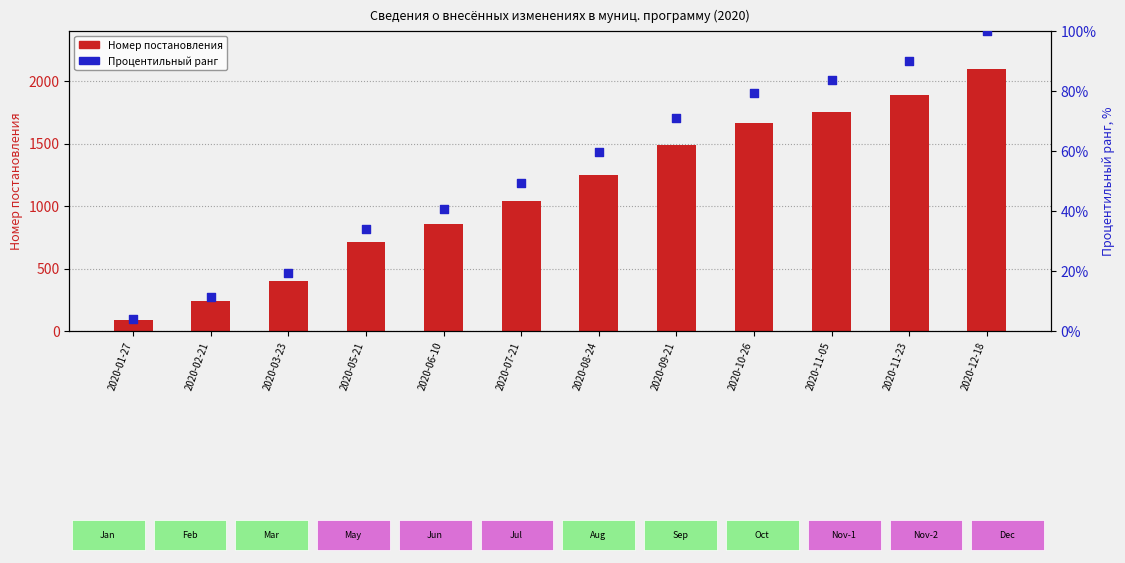

At how many categories does at least one series exceed 197?

11